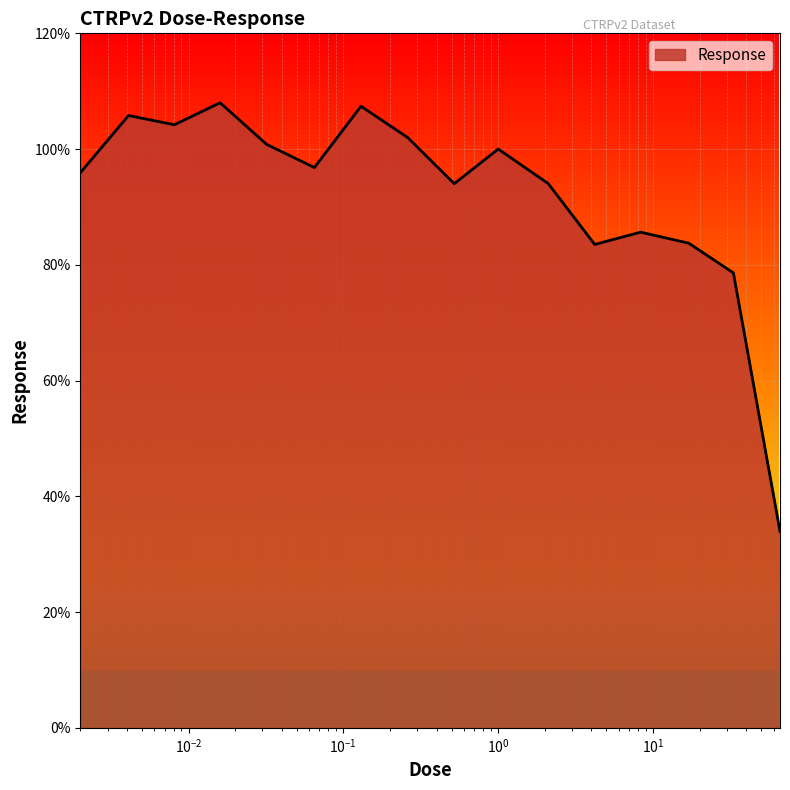

What is the maximum value shown in the chart?

108.0